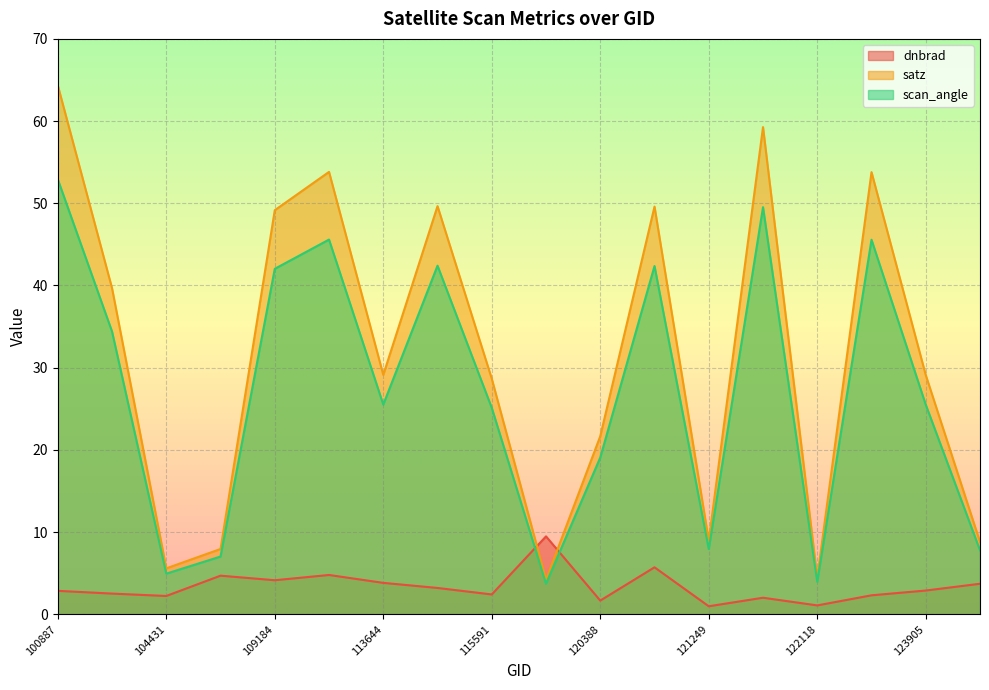

Does the chart display data point markers on the line(s)?

No